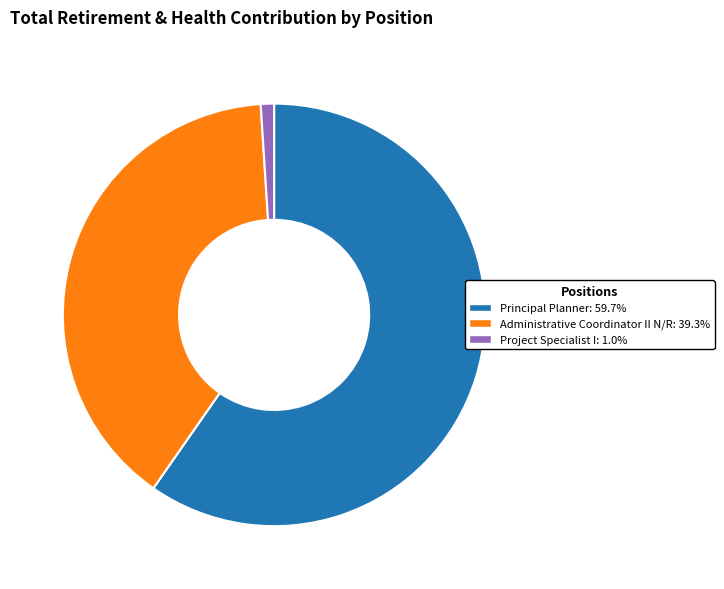

Does any single category account for the majority?

Yes